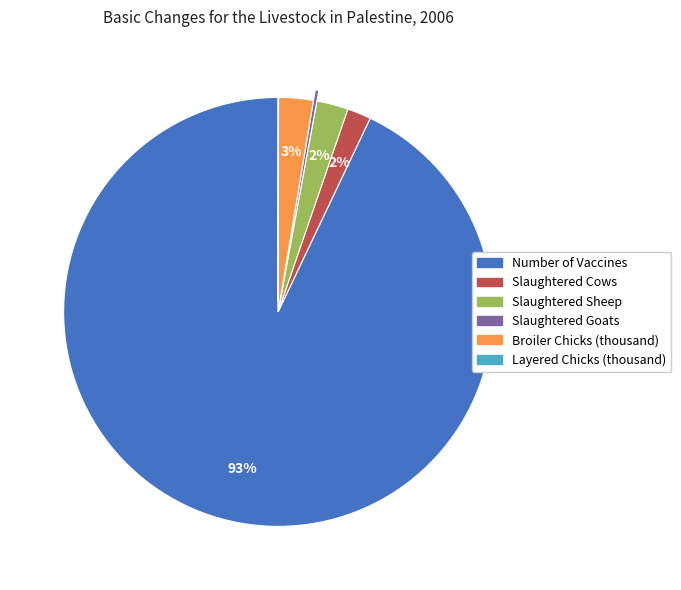

What is the majority slice?

Number of Vaccines